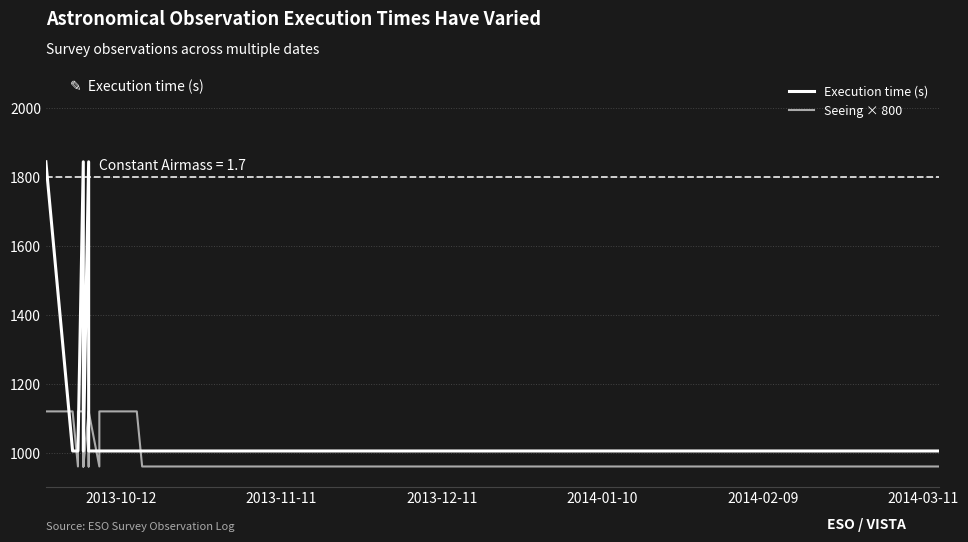

Count the Seeing × 800 values in the range 960 to 1120.

40